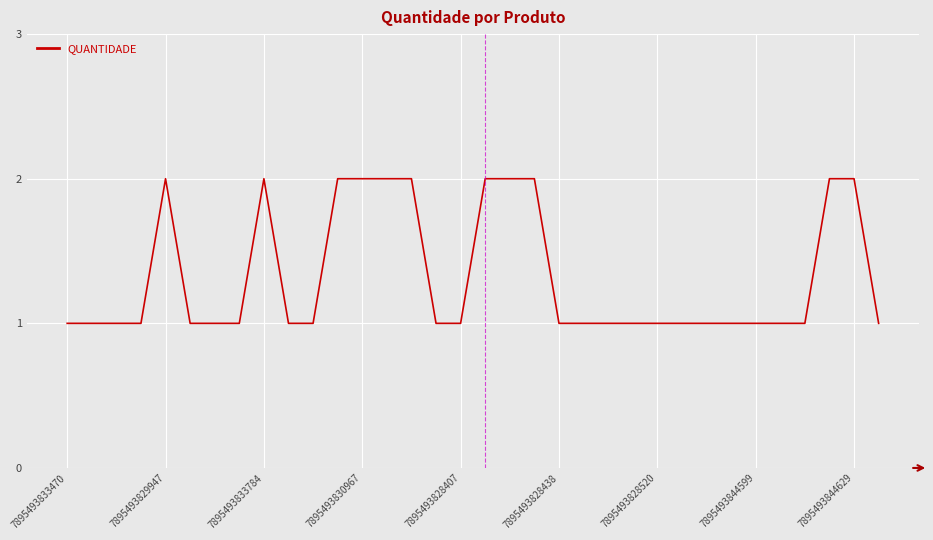

Does the chart display data point markers on the line(s)?

No